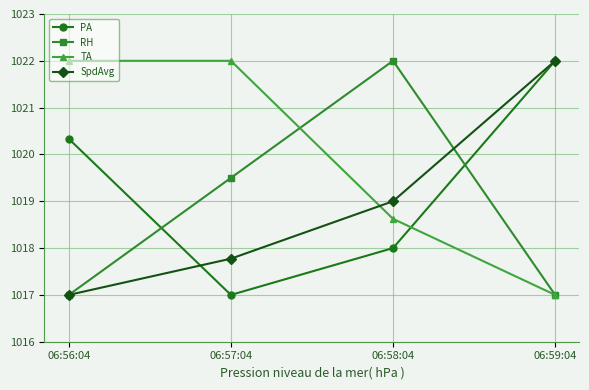

Where is SpdAvg nearest to the value 1019?

06:58:04